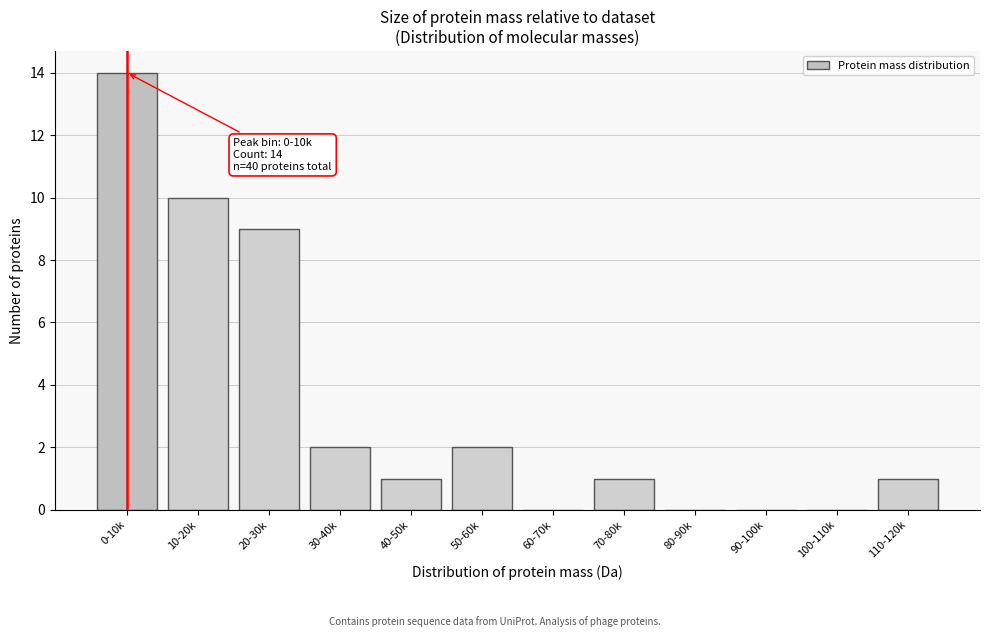

Reading left to right, transcribe all the data shown in this chart.

0-10k=14	10-20k=10	20-30k=9	30-40k=2	40-50k=1	50-60k=2	60-70k=0	70-80k=1	80-90k=0	90-100k=0	100-110k=0	110-120k=1